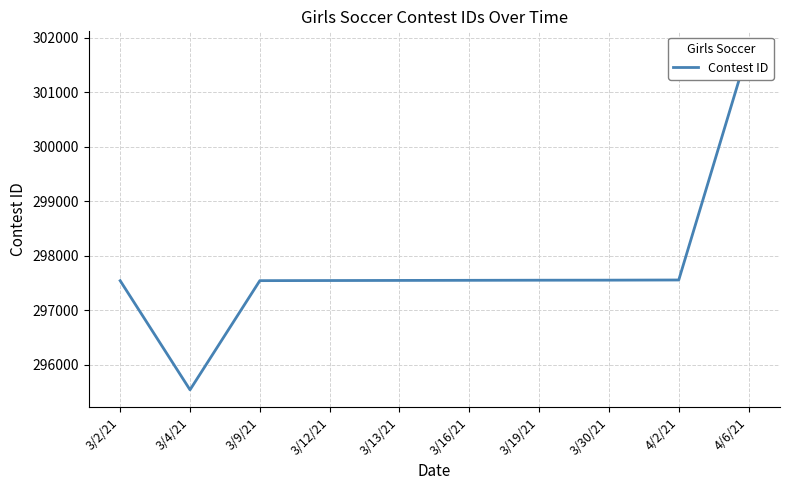

Which has a higher value, 4/6/21 or 3/2/21?

4/6/21